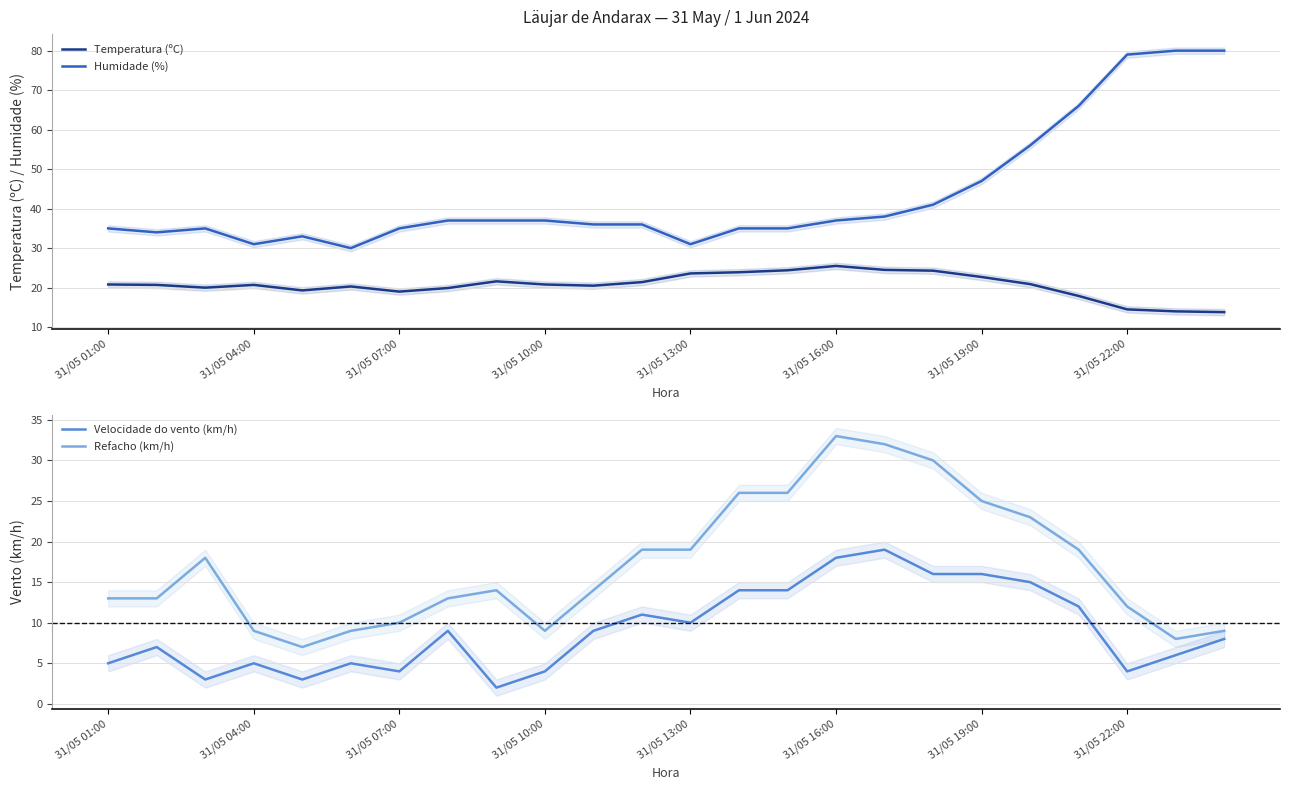

Reading right to left, transcribe all the data shown in this chart.

Temperatura (ºC): 13.8	14.0	14.5	17.9	20.9	22.7	24.3	24.5	25.5	24.4	23.9	23.6	21.4	20.5	20.8	21.6	19.9	19.0	20.3	19.3	20.7	20.0	20.7	20.8
Humidade (%): 80.0	80.0	79.0	66.0	56.0	47.0	41.0	38.0	37.0	35.0	35.0	31.0	36.0	36.0	37.0	37.0	37.0	35.0	30.0	33.0	31.0	35.0	34.0	35.0
Velocidade do vento (km/h): 8.0	6.0	4.0	12.0	15.0	16.0	16.0	19.0	18.0	14.0	14.0	10.0	11.0	9.0	4.0	2.0	9.0	4.0	5.0	3.0	5.0	3.0	7.0	5.0
Refacho (km/h): 9.0	8.0	12.0	19.0	23.0	25.0	30.0	32.0	33.0	26.0	26.0	19.0	19.0	14.0	9.0	14.0	13.0	10.0	9.0	7.0	9.0	18.0	13.0	13.0